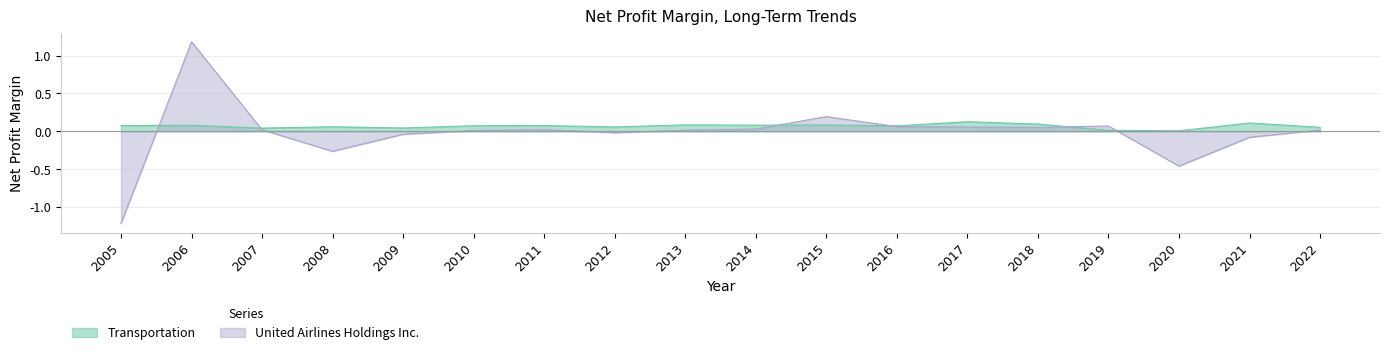

The value of United Airlines Holdings Inc. at 2017 is 0.1. True or false?

True